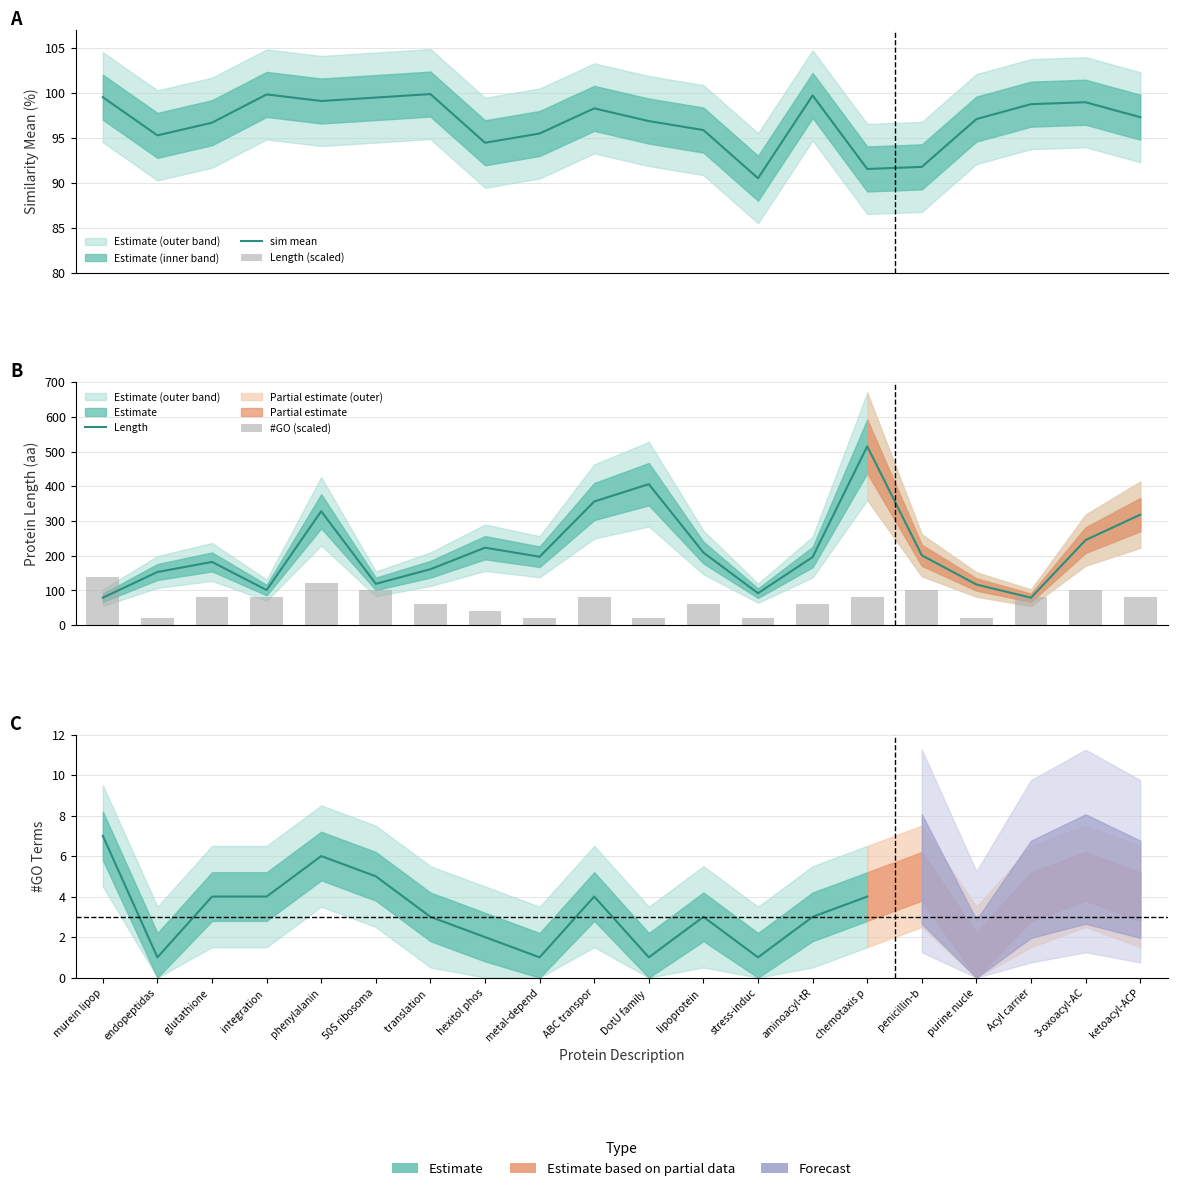

What is the label of the 20th bar from the left?

ketoacyl-ACP